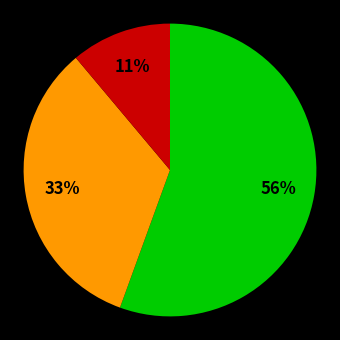

Does any single category account for the majority?

Yes